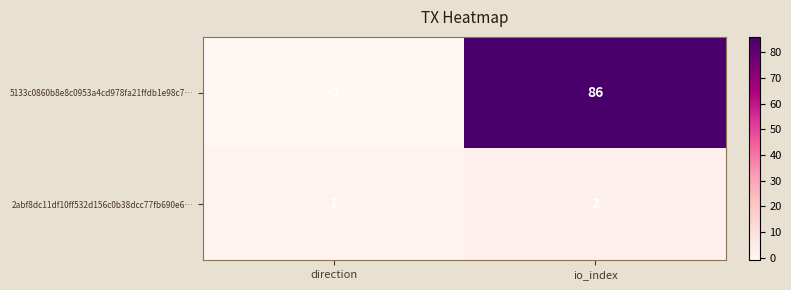

How many data points in 5133c0860b8e8c0953a4cd978fa21ffdb1e98c7… are less than 86?

1